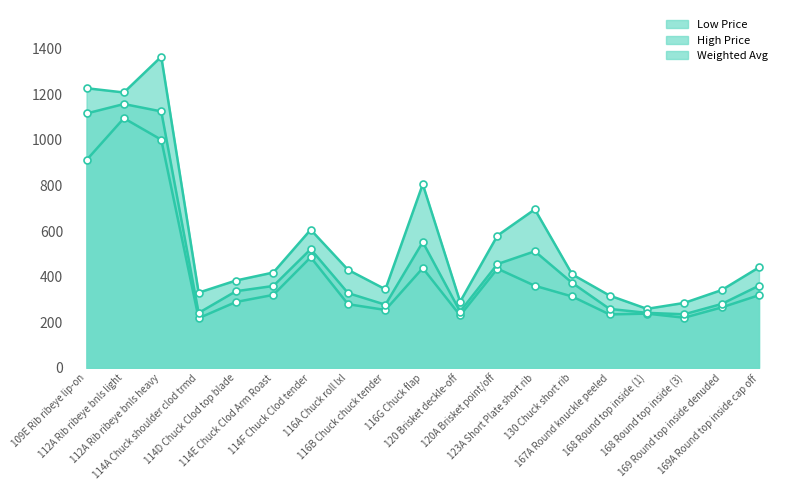

True or false: Weighted Avg and Low Price intersect in this chart.

False